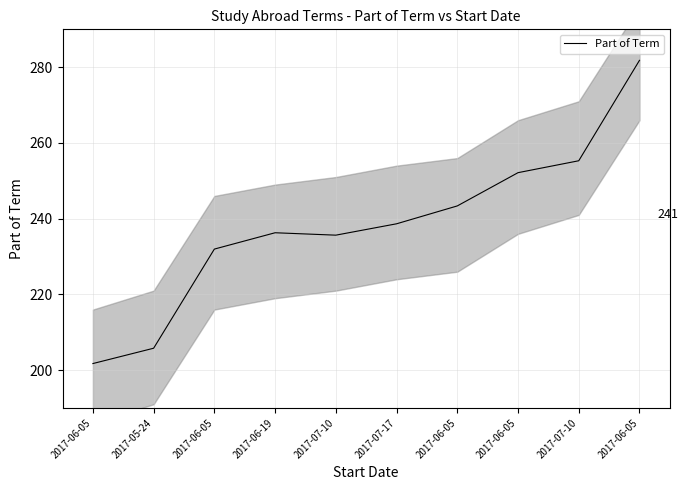

What is the label of the 9th point from the left?

2017-07-10